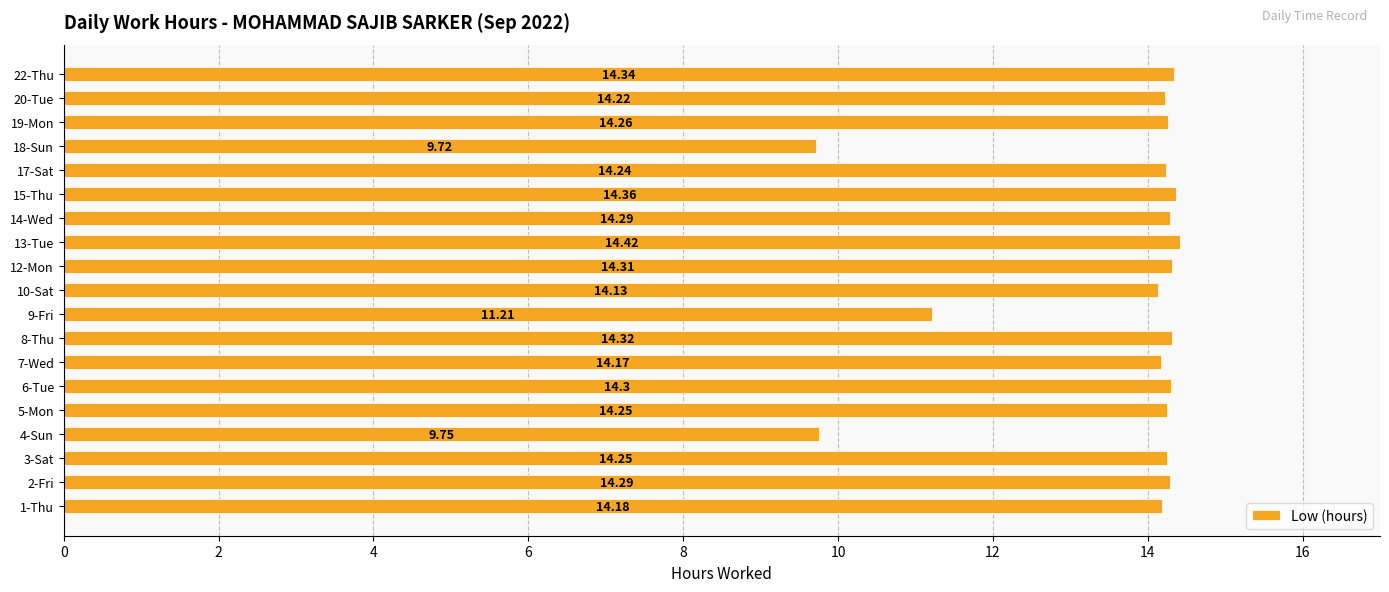

What is the smallest value displayed?

9.7